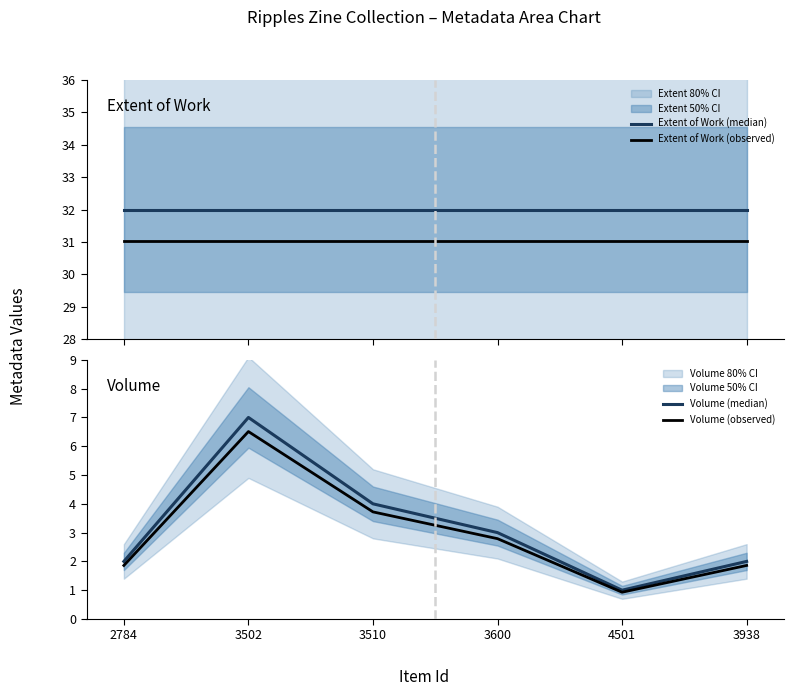

True or false: Extent of Work (median) has a value of 32.0 at 3600.

True